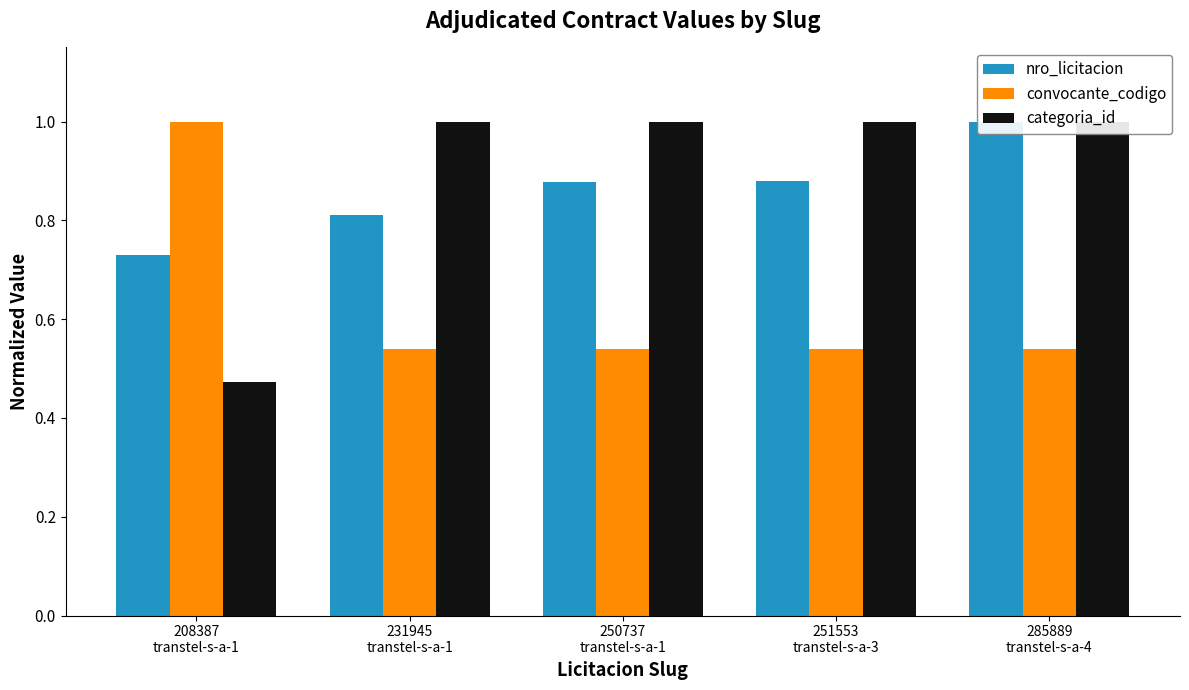

Reading left to right, list all the values displayed in this chart.

nro_licitacion: 208387
transtel-s-a-1=0.7	231945
transtel-s-a-1=0.8	250737
transtel-s-a-1=0.9	251553
transtel-s-a-3=0.9	285889
transtel-s-a-4=1.0
convocante_codigo: 208387
transtel-s-a-1=1.0	231945
transtel-s-a-1=0.5	250737
transtel-s-a-1=0.5	251553
transtel-s-a-3=0.5	285889
transtel-s-a-4=0.5
categoria_id: 208387
transtel-s-a-1=0.5	231945
transtel-s-a-1=1.0	250737
transtel-s-a-1=1.0	251553
transtel-s-a-3=1.0	285889
transtel-s-a-4=1.0